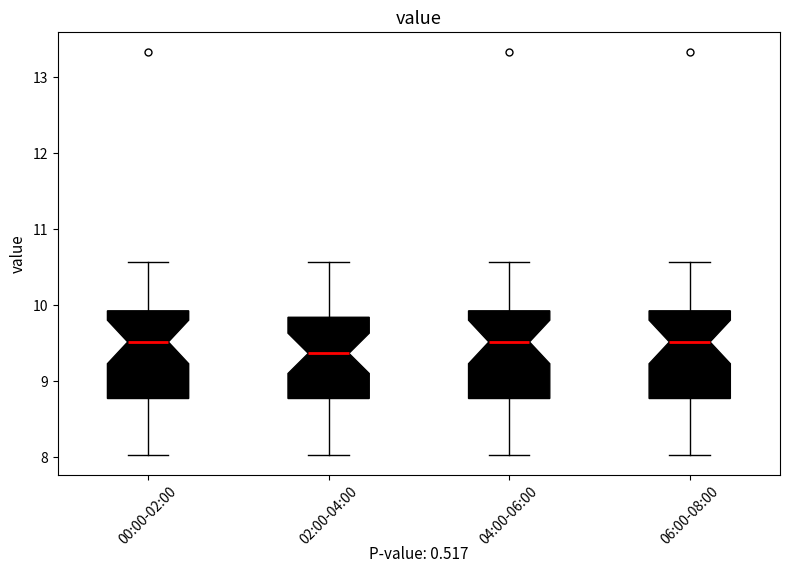

Which box has the lowest median line?

02:00-04:00